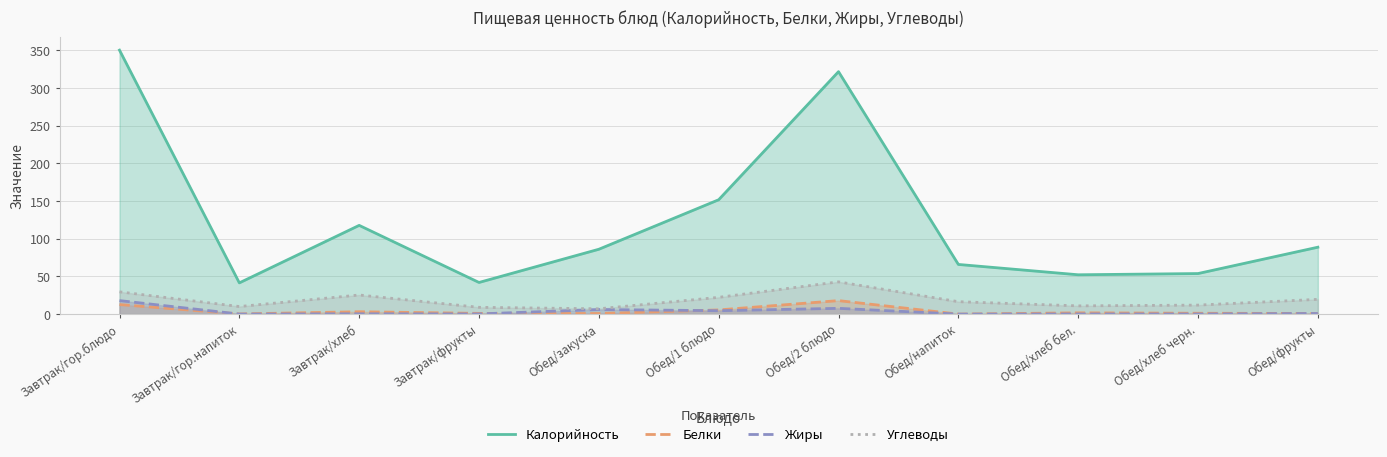

True or false: Калорийность has more than 1 points higher than both neighbors.

True